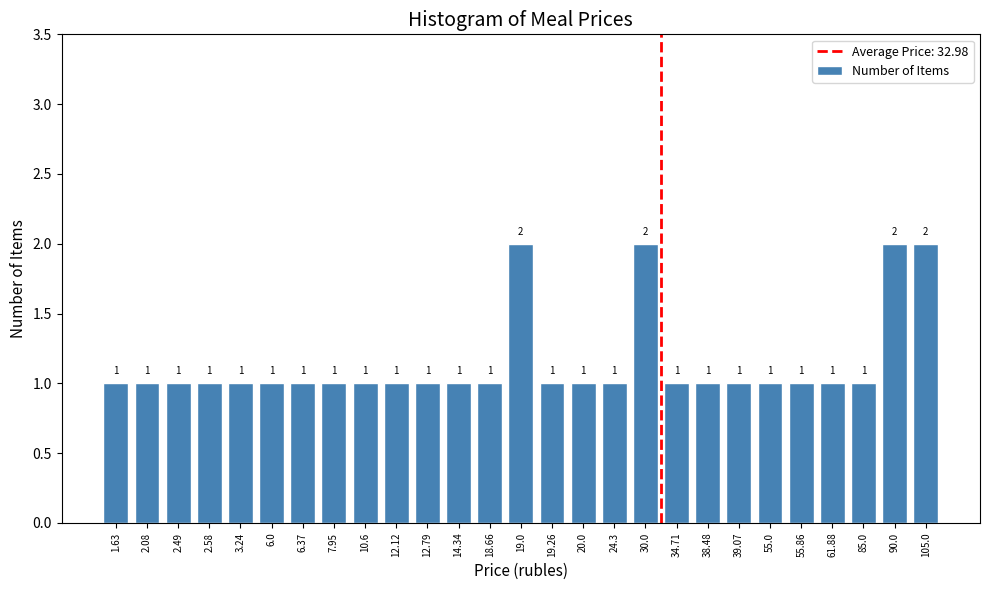

Reading left to right, what are all the values shown in this chart?

1.63=1	2.08=1	2.49=1	2.58=1	3.24=1	6.0=1	6.37=1	7.95=1	10.6=1	12.12=1	12.79=1	14.34=1	18.66=1	19.0=2	19.26=1	20.0=1	24.3=1	30.0=2	34.71=1	38.48=1	39.07=1	55.0=1	55.86=1	61.88=1	85.0=1	90.0=2	105.0=2